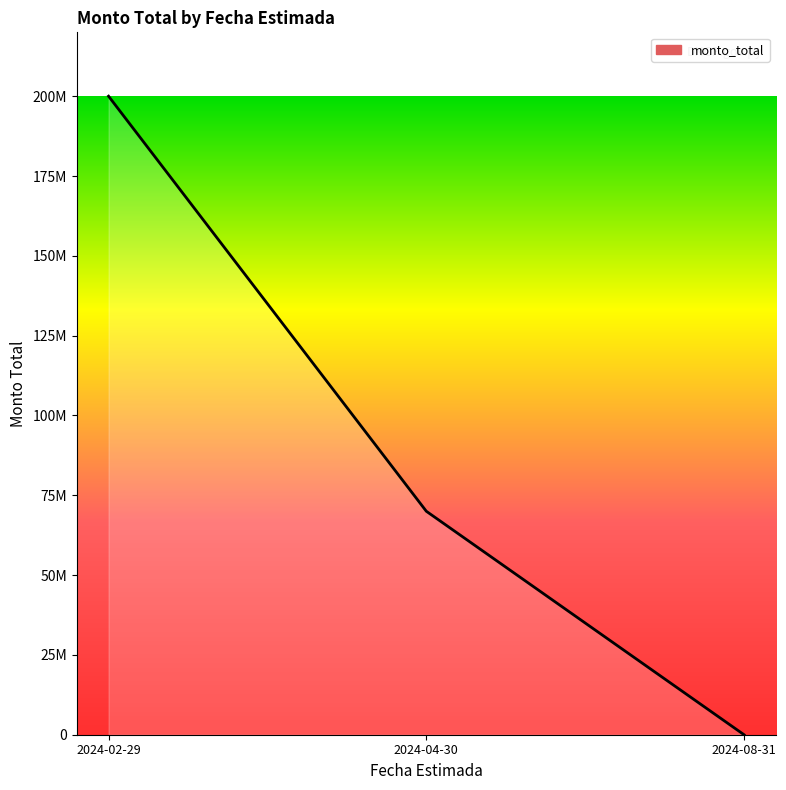

Does the chart display data point markers on the line(s)?

No